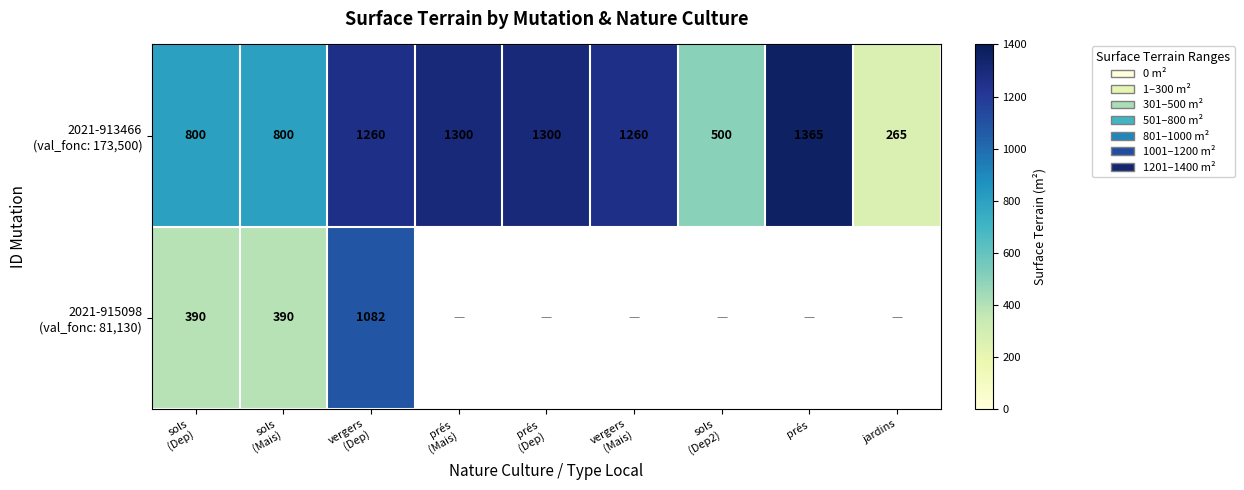

Is the value of 2021-913466 (val_fonc: 173,500) at jardins greater than the value of 2021-915098 (val_fonc: 81,130) at sols (Dep2)?

No